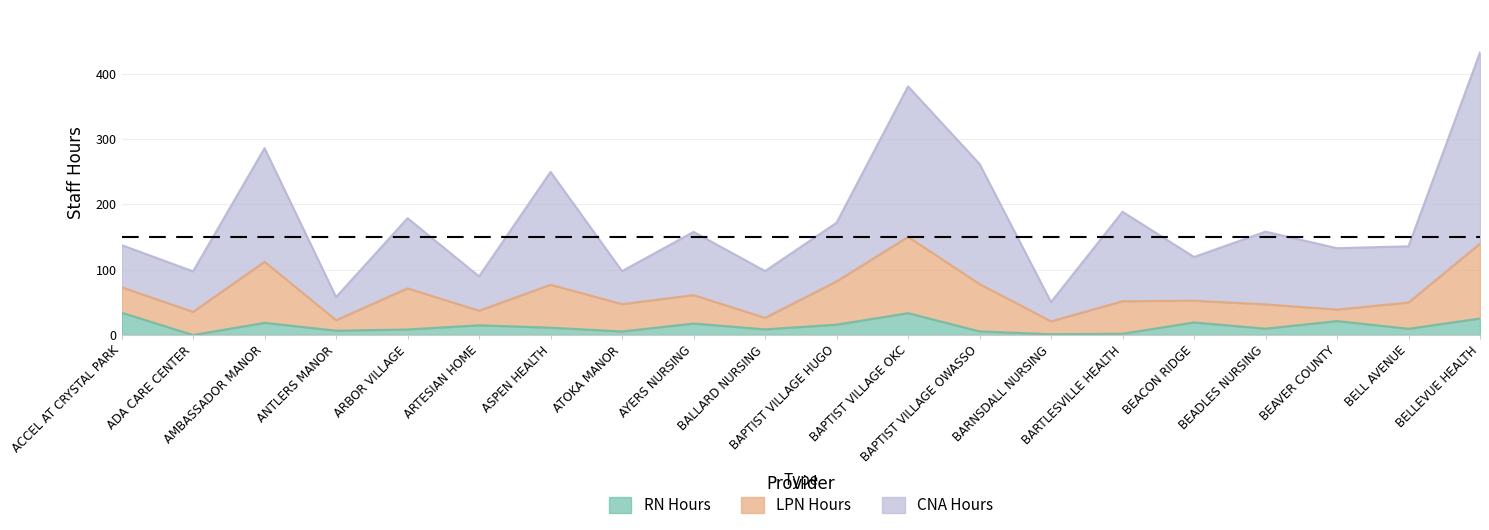

True or false: RN Hours has more than 1 points higher than both neighbors.

True